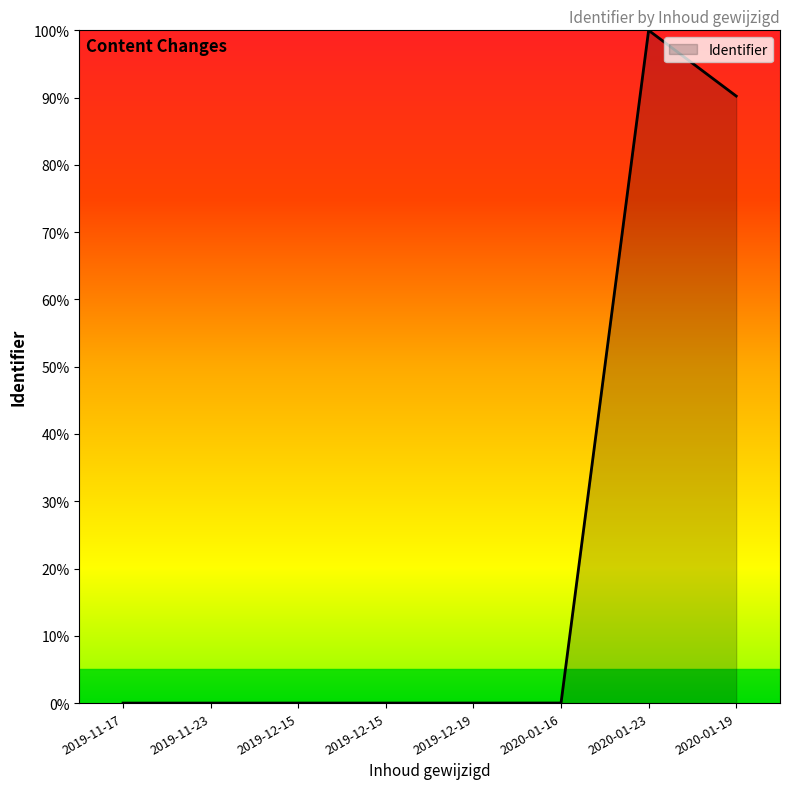

The chart shows a value of 0.0 at 2019-11-23. True or false?

True